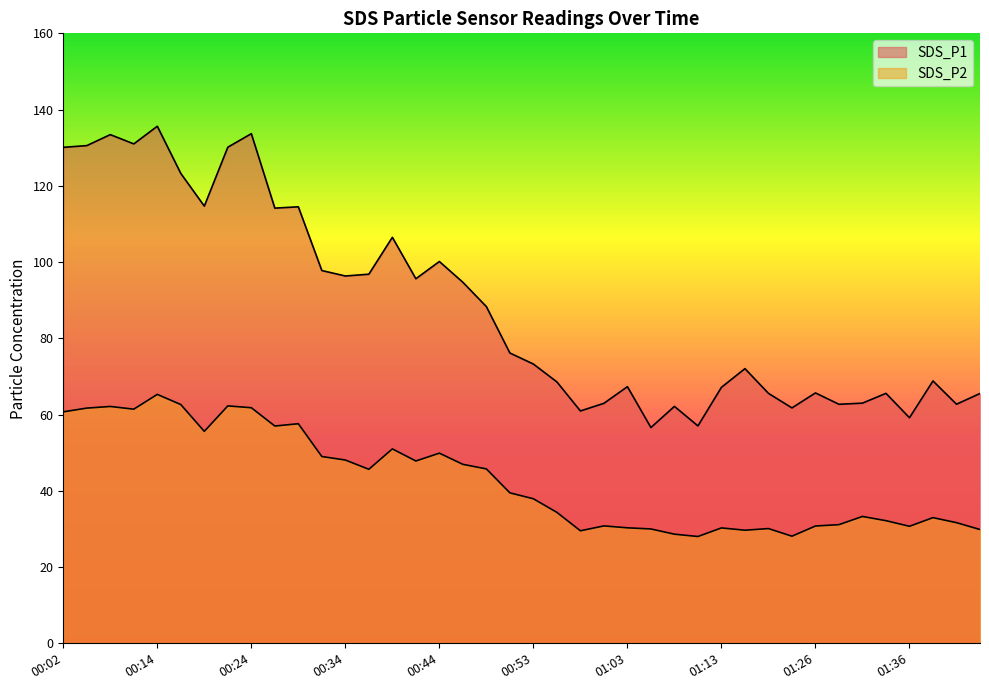

Reading left to right, extract all data points from this chart.

SDS_P1: 00:02=130.1	00:04=130.6	00:06=133.4	00:09=131.0	00:14=135.6	00:17=123.2	00:19=114.7	00:22=130.1	00:24=133.7	00:27=114.2	00:29=114.5	00:31=97.8	00:34=96.3	00:36=96.8	00:39=106.5	00:41=95.6	00:44=100.2	00:46=94.7	00:49=88.3	00:51=76.2	00:53=73.2	00:56=68.6	00:58=61.0	01:01=63.0	01:03=67.3	01:06=56.6	01:08=62.1	01:11=57.0	01:13=67.2	01:18=72.0	01:21=65.6	01:23=61.8	01:26=65.7	01:28=62.7	01:31=63.0	01:33=65.6	01:36=59.2	01:38=68.8	01:41=62.7	01:43=65.5
SDS_P2: 00:02=60.7	00:04=61.7	00:06=62.1	00:09=61.4	00:14=65.3	00:17=62.6	00:19=55.6	00:22=62.3	00:24=61.8	00:27=57.0	00:29=57.6	00:31=49.0	00:34=48.1	00:36=45.6	00:39=51.0	00:41=47.8	00:44=49.9	00:46=47.0	00:49=45.8	00:51=39.5	00:53=37.9	00:56=34.4	00:58=29.5	01:01=30.8	01:03=30.3	01:06=30.0	01:08=28.6	01:11=28.0	01:13=30.3	01:18=29.7	01:21=30.1	01:23=28.1	01:26=30.8	01:28=31.1	01:31=33.3	01:33=32.2	01:36=30.7	01:38=33.0	01:41=31.6	01:43=29.9